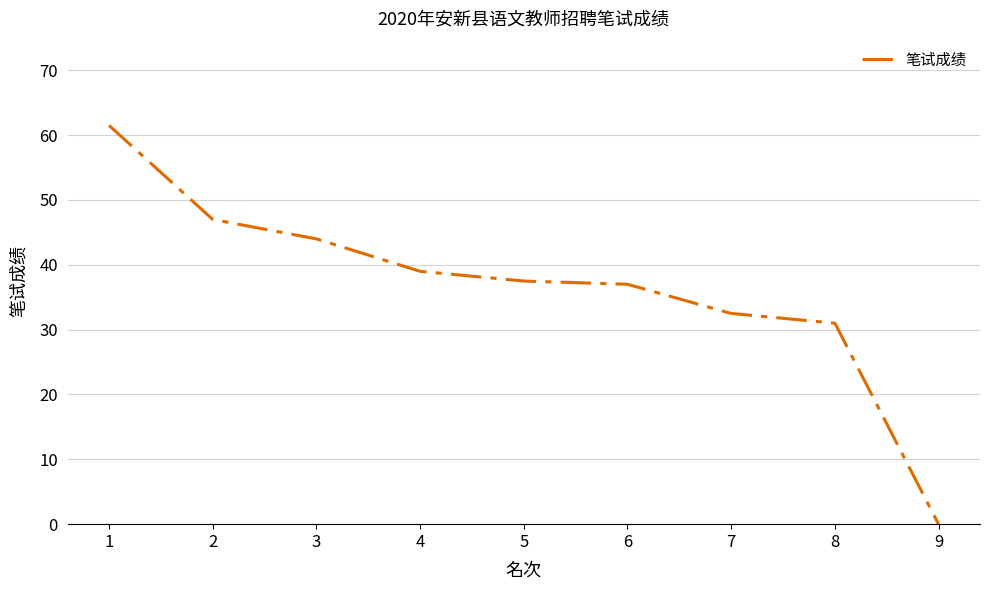

Reading right to left, transcribe all the data shown in this chart.

0.0	31.0	32.5	37.0	37.5	39.0	44.0	47.0	61.5